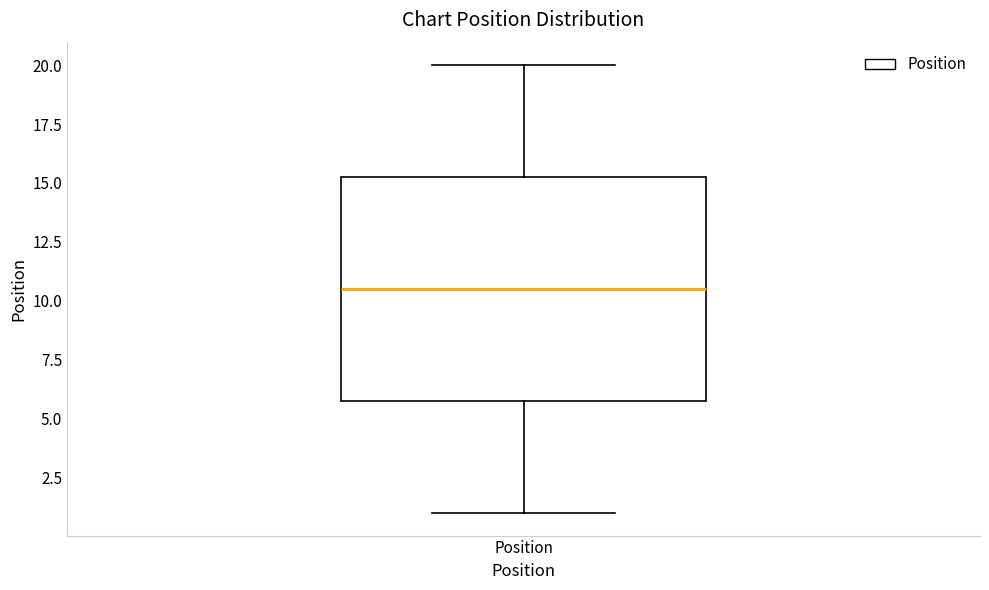

Transcribe this box plot: give where the median line is, the range the box spans, and where the two whiskers end, as read against the y-axis. The values are not printed on the chart, so give them approximately, as read against the axis.

median 10.5, box 6.0 to 15.5, whiskers 1.0 to 20.0